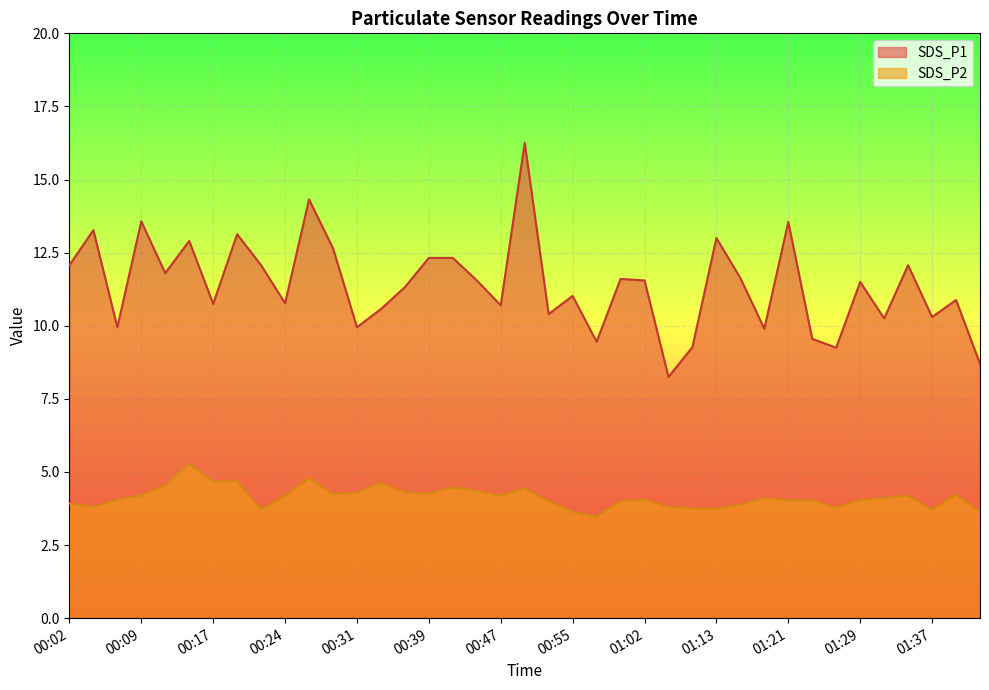

Which series has the largest range (max minus min)?

SDS_P1